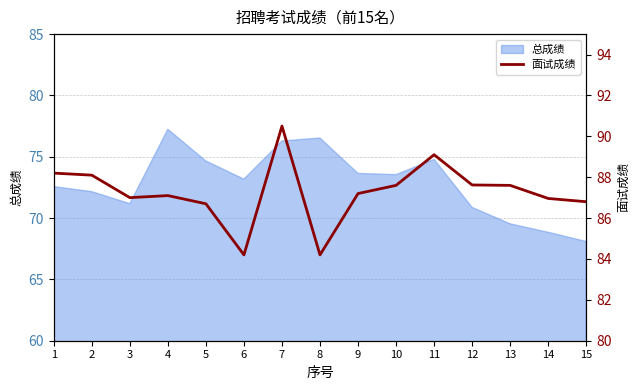

The chart shows a value of 126.1 at 13. True or false?

False